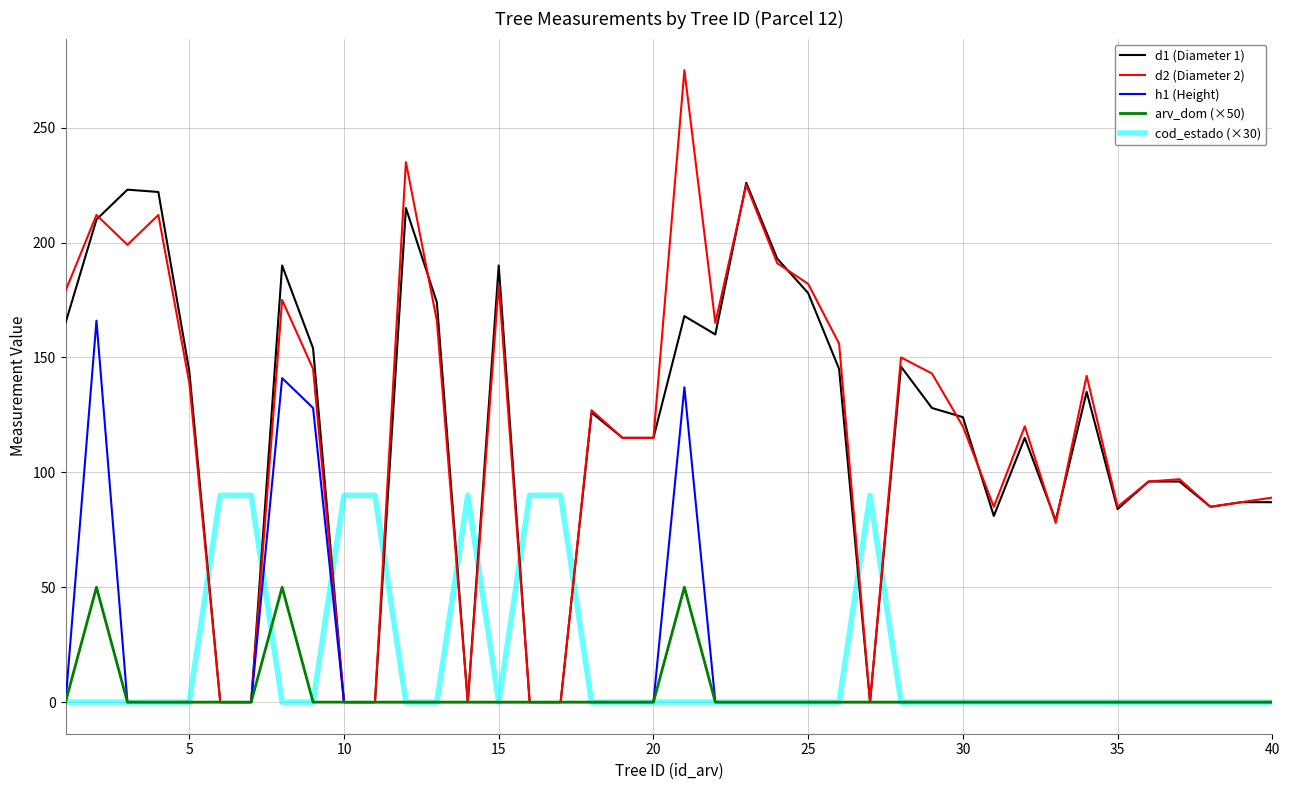

Which series has the largest range (max minus min)?

d2 (Diameter 2)